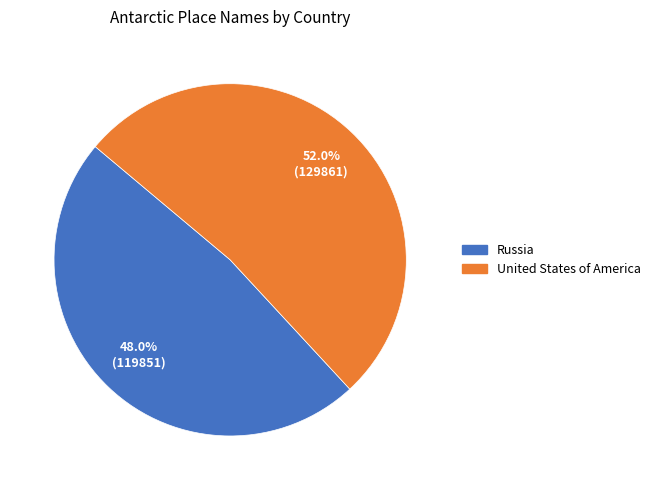

Which category has the biggest portion of the pie?

United States of America